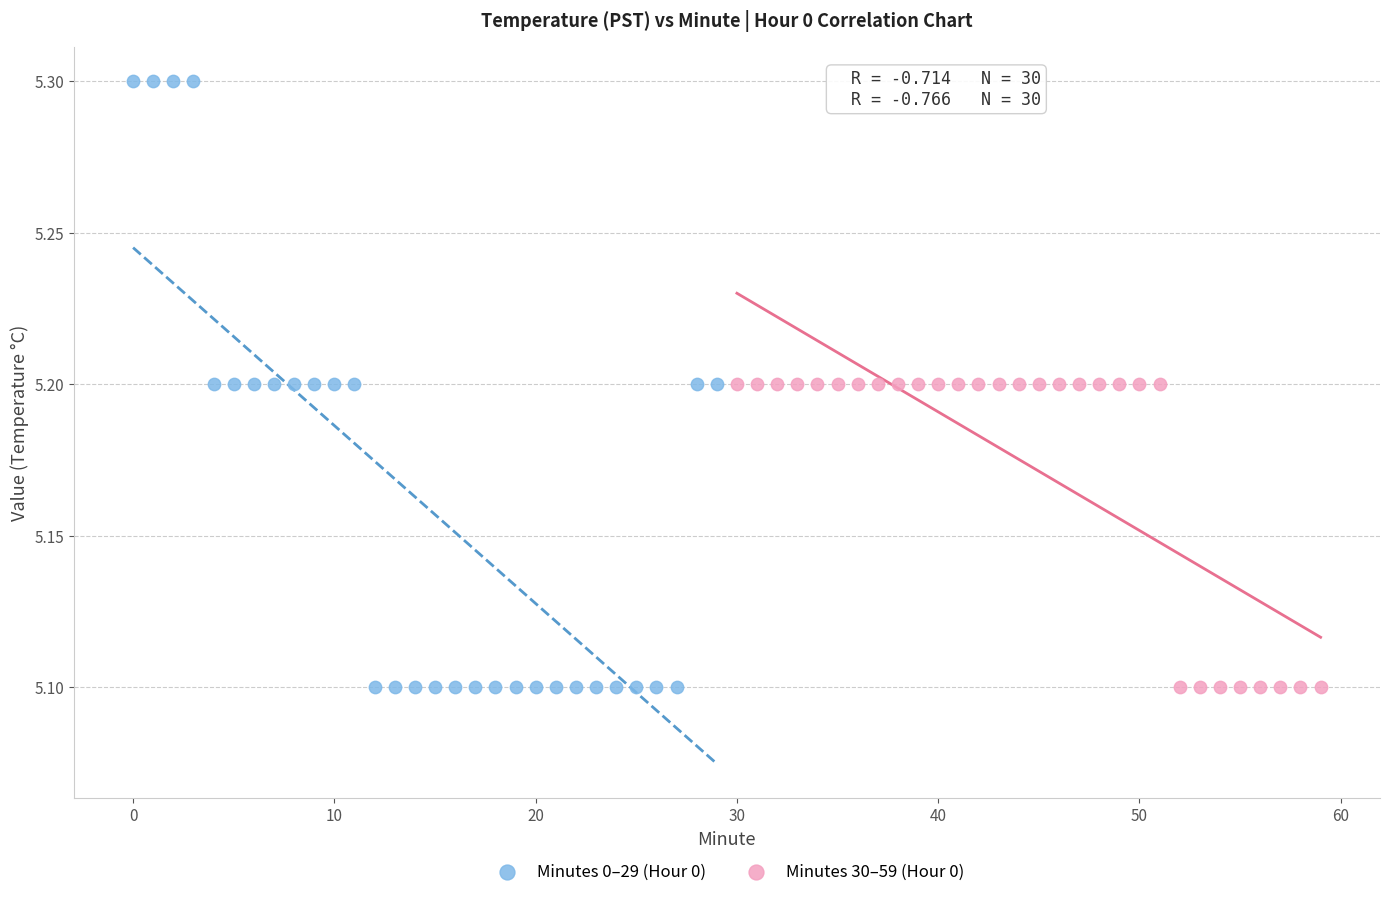

Which series has the largest Y range (max minus min)?

Minutes 0–29 (Hour 0)